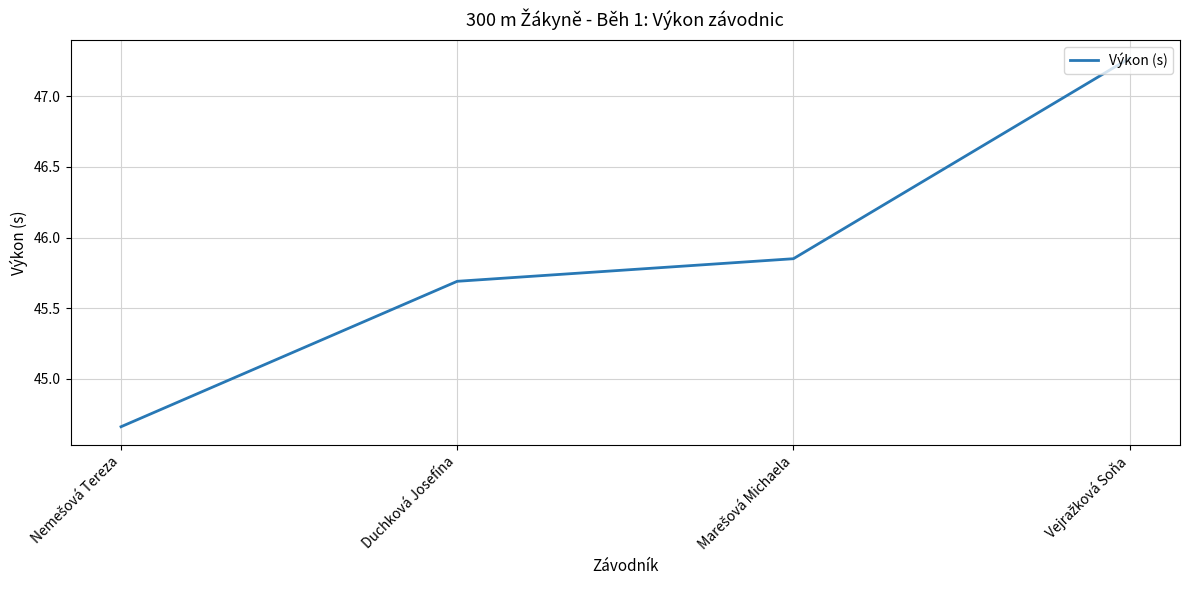

Count the number of data series in this chart.

1